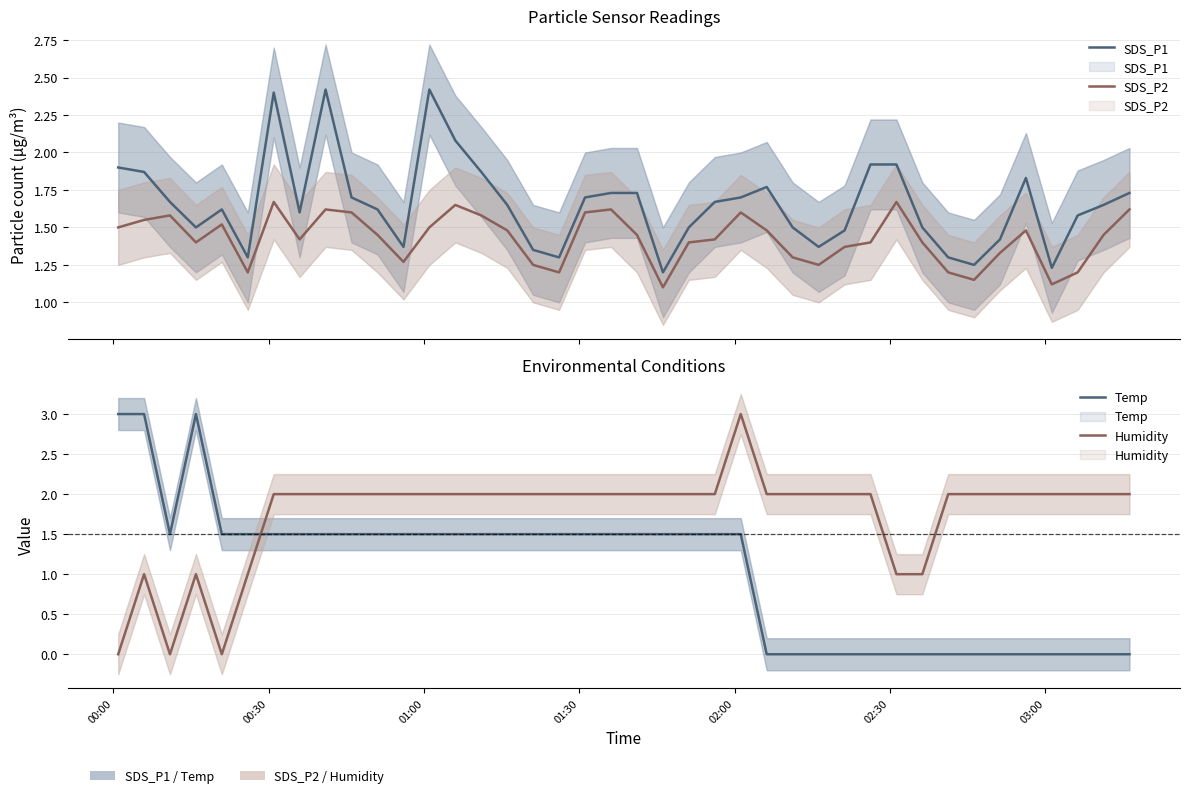

What is the maximum value shown in the chart?

3.0